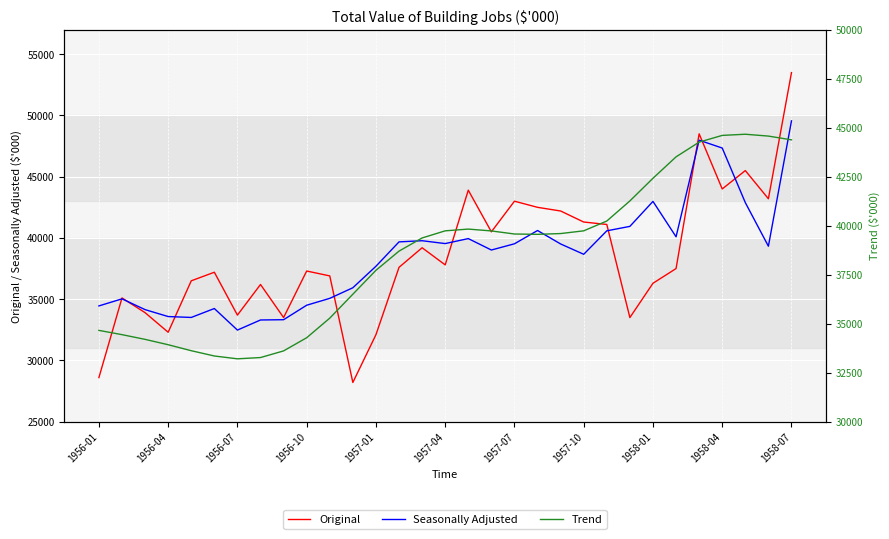

How many lines are shown in the chart?

3